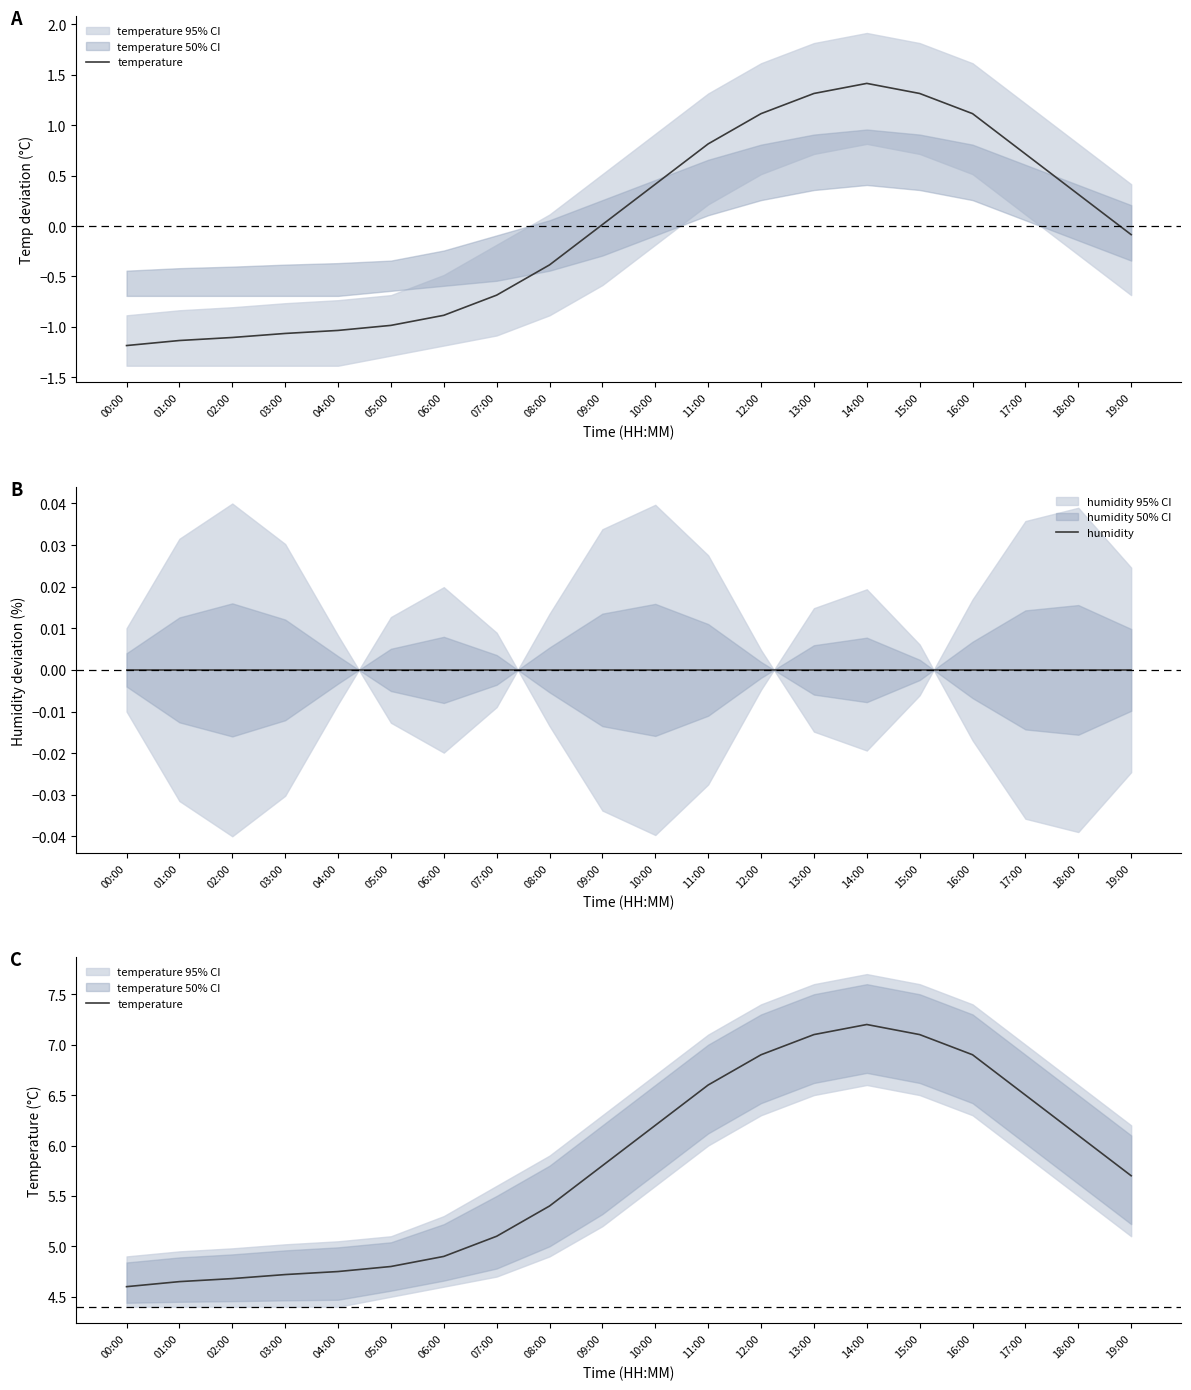

Which category has the highest value in the temperature series?

14:00